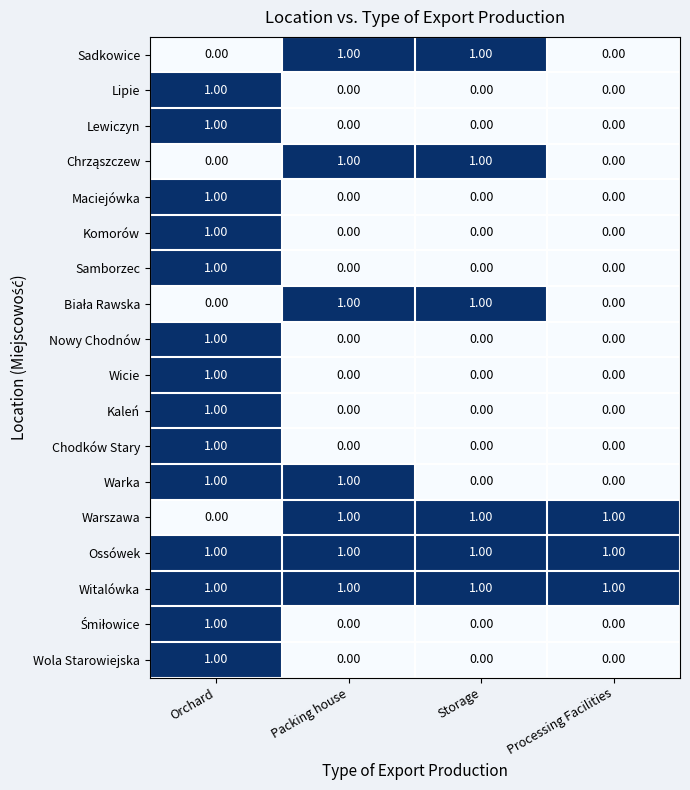

Which series changed the most between Packing house and Storage?

Warka